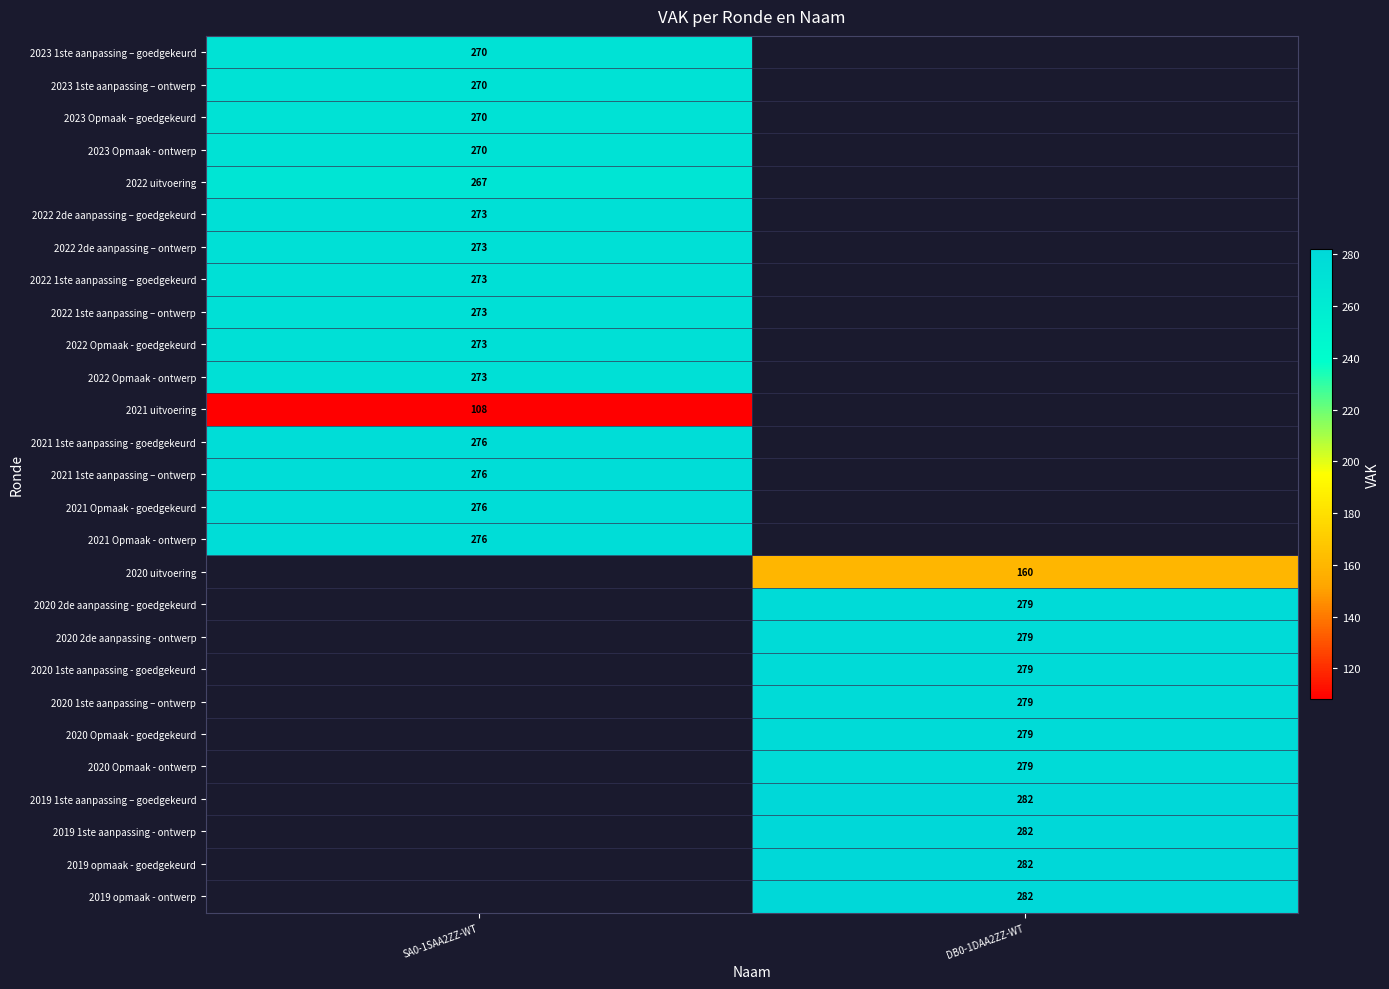

The 2021 Opmaak - goedgekeurd series shows 276 at SA0-1SAA2ZZ-WT. True or false?

True